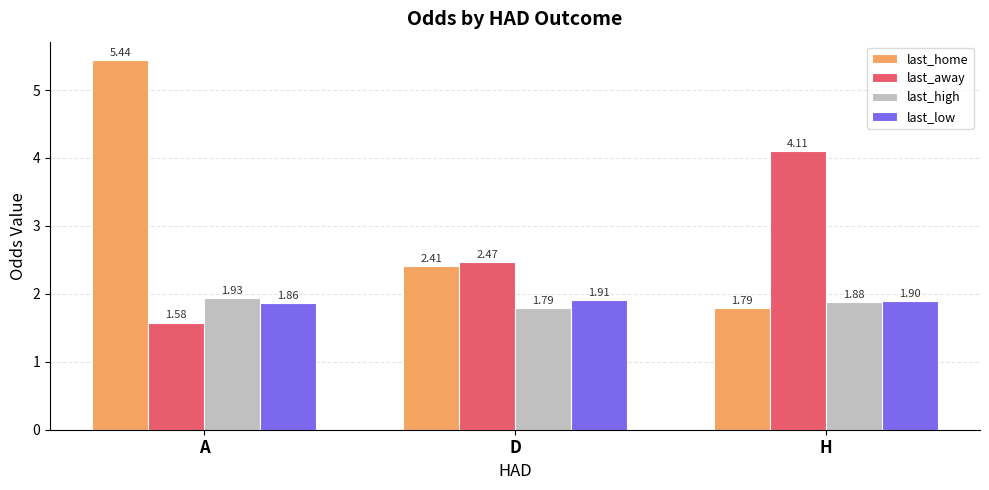

Are the bars grouped side by side (vs. stacked)?

Yes